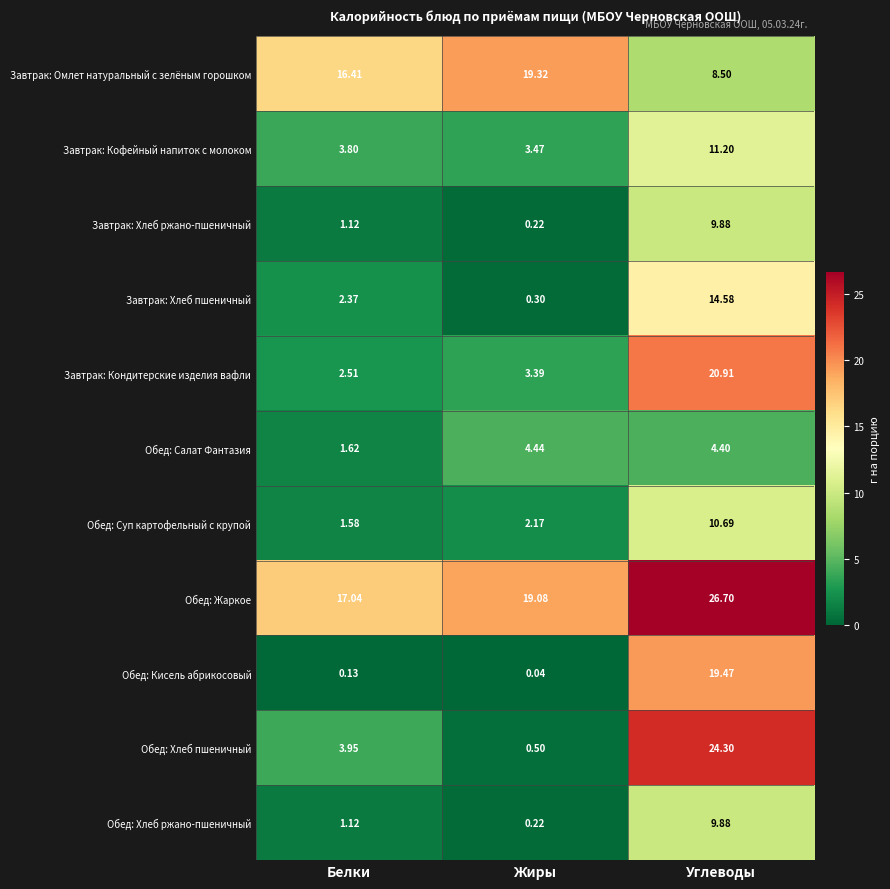

Which series has the largest total across all categories?

Обед: Жаркое